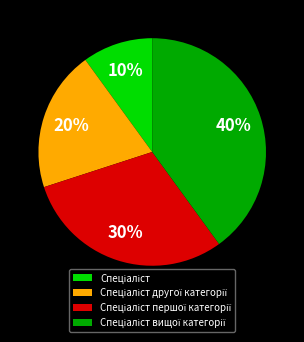

To the nearest percent, what is the average slice percentage?

25%